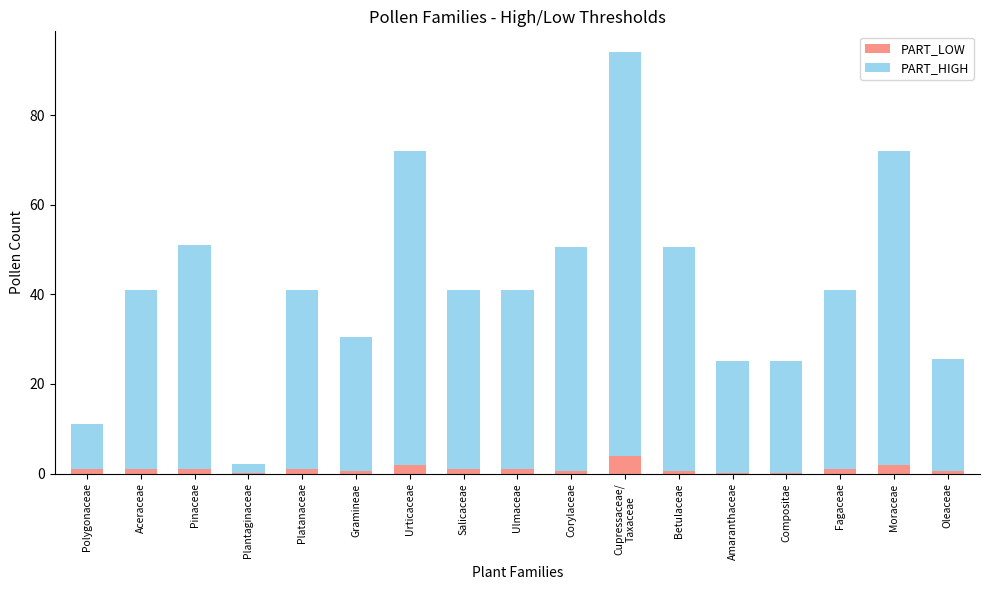

What is the sum of all PART_LOW values?

17.3